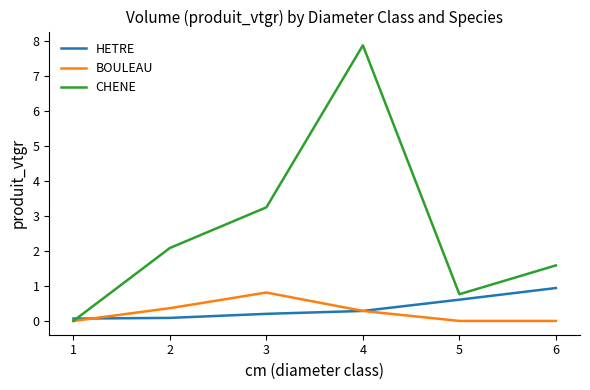

What are all the series names shown in the legend?

HETRE, BOULEAU, CHENE